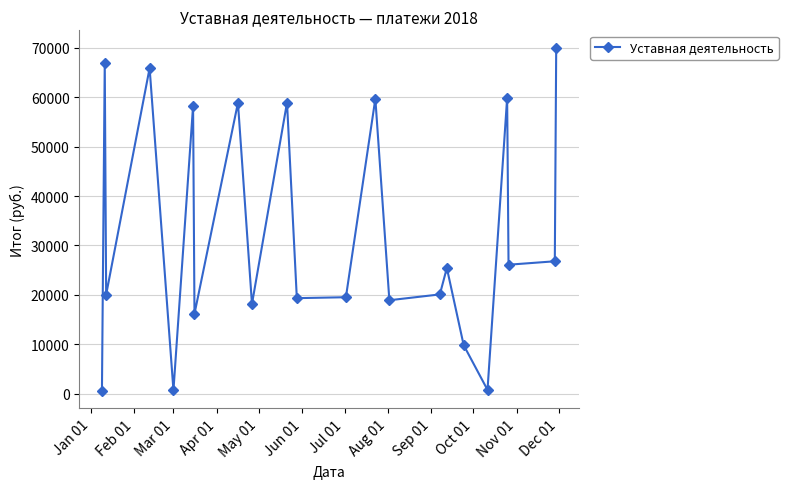

How many interior local peaks (higher than both neighbors) does the data have?

8